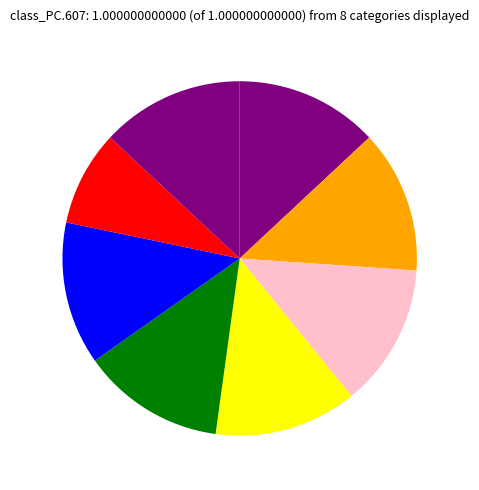

How many slices are in this pie chart?

8